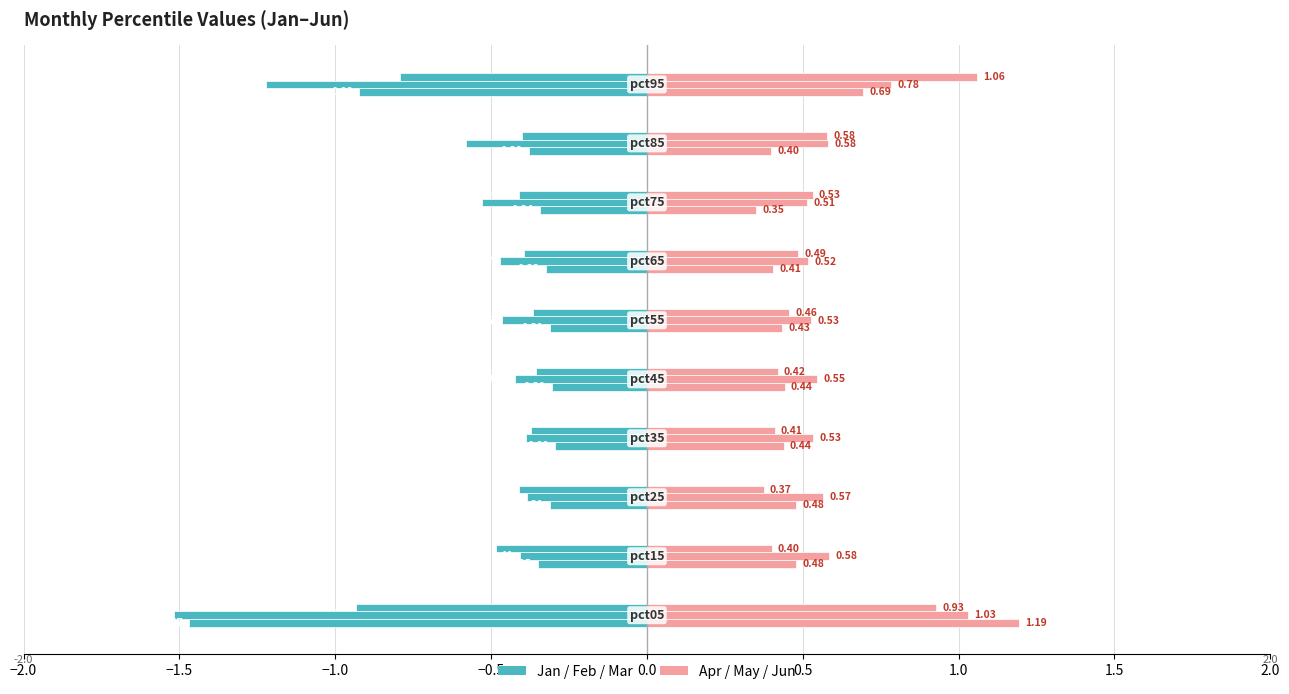

How many groups of bars are there?

10